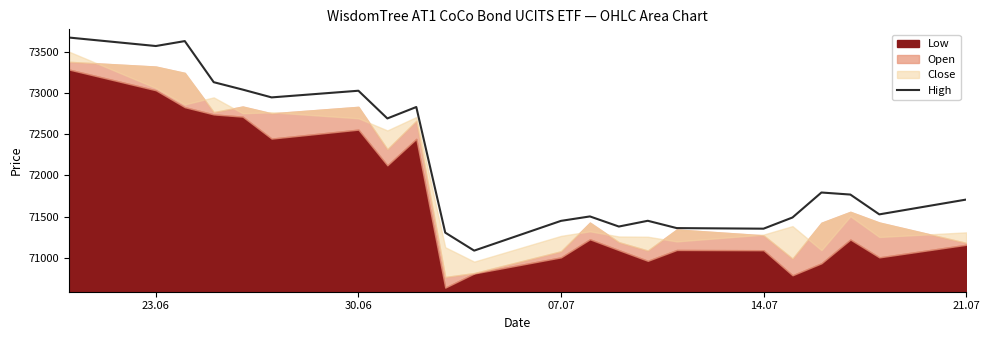

What is the maximum value for High?

73677